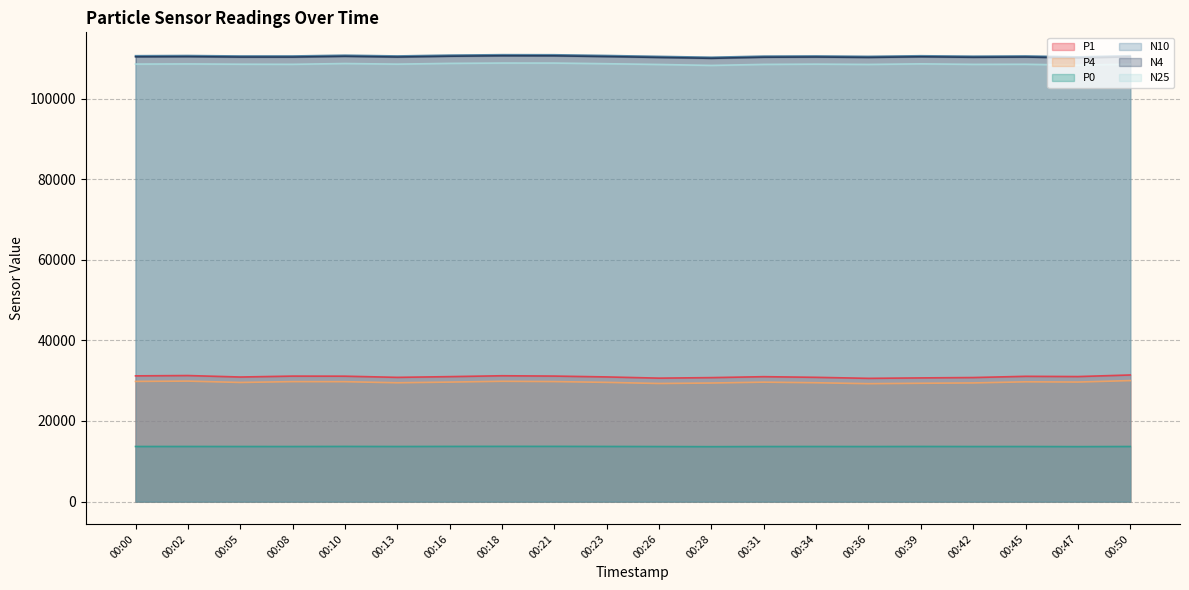

At which label is P4 closest to 29640?

00:31